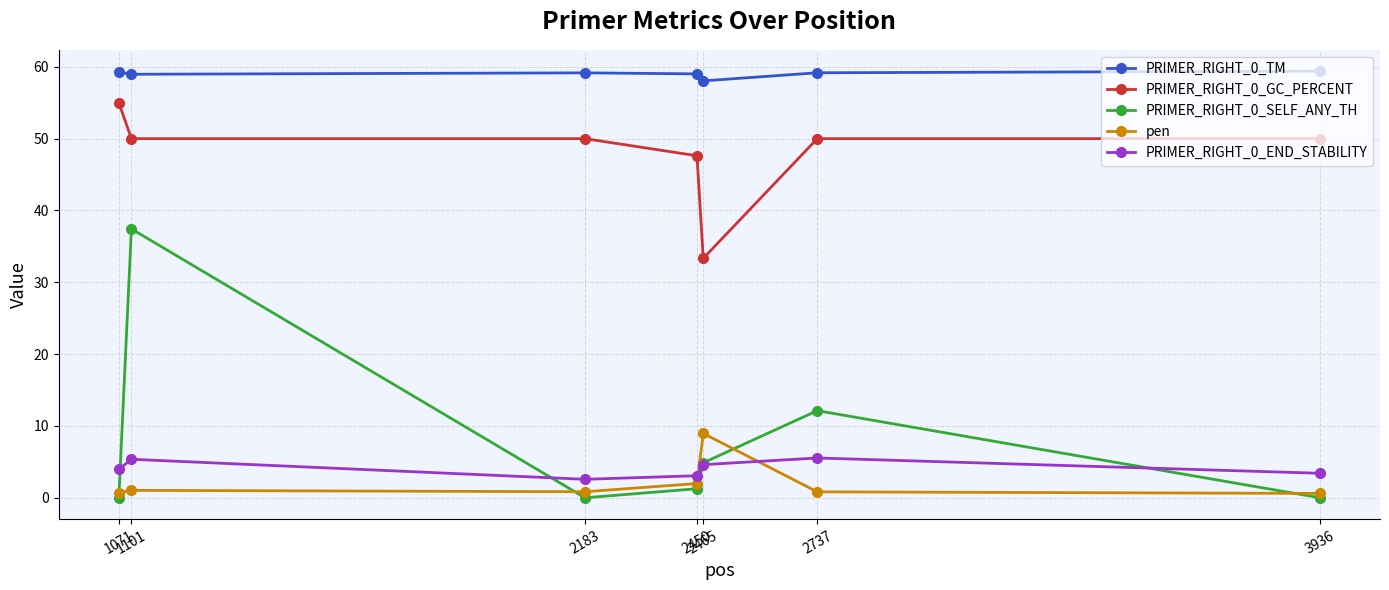

At 2183, list the series in order from smallest to largest.

PRIMER_RIGHT_0_SELF_ANY_TH, pen, PRIMER_RIGHT_0_END_STABILITY, PRIMER_RIGHT_0_GC_PERCENT, PRIMER_RIGHT_0_TM